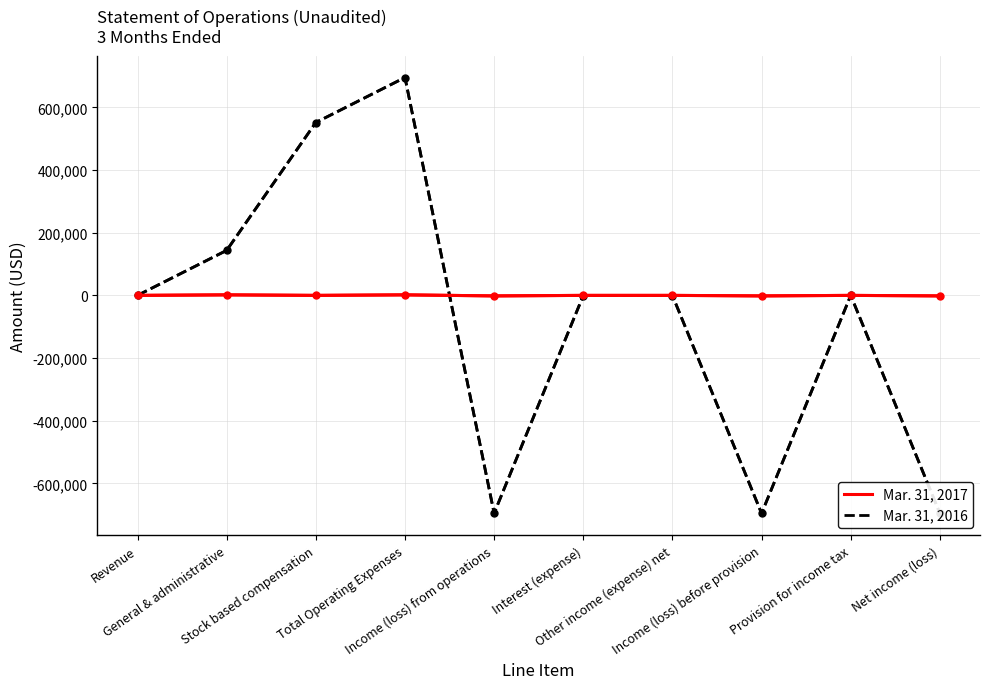

What are all the series names shown in the legend?

Mar. 31, 2017, Mar. 31, 2016